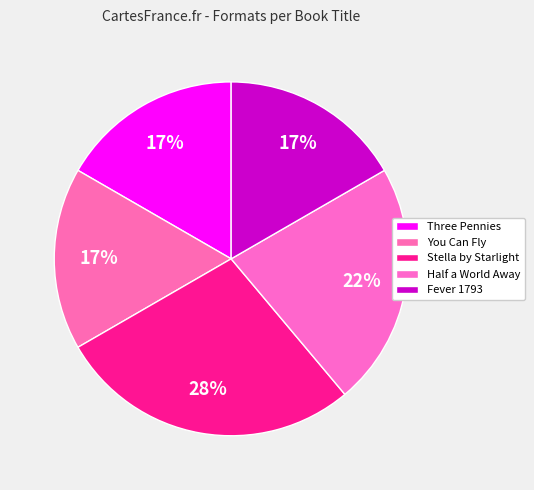

How many segments does this pie chart have?

5